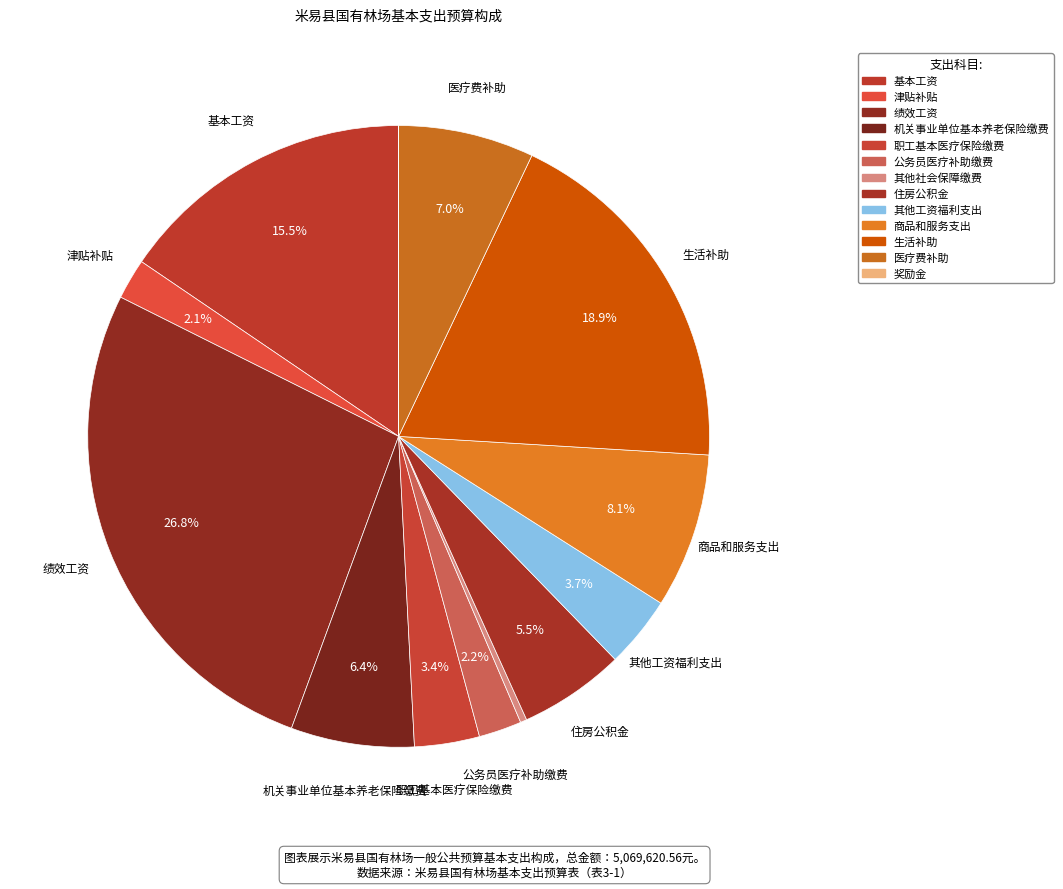

Does 绩效工资 represent more than half of the total?

No